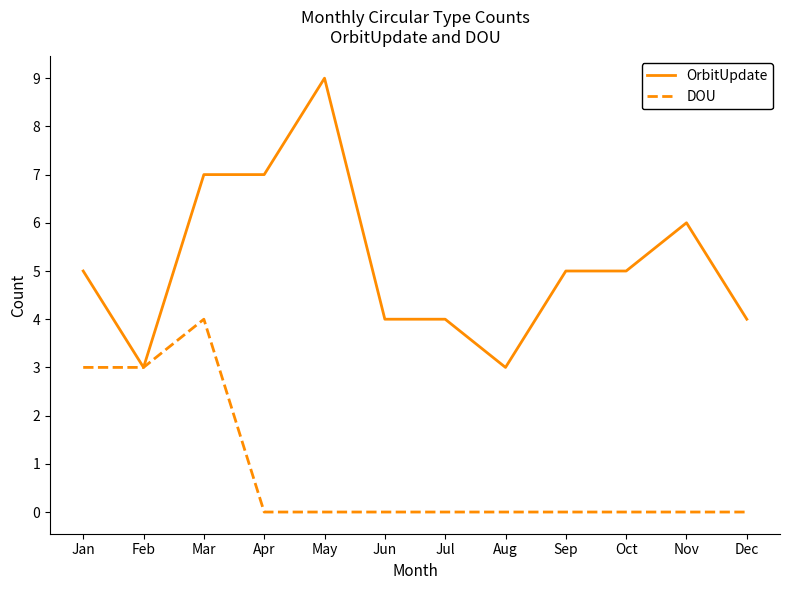

The OrbitUpdate series shows 3 at Aug. True or false?

True